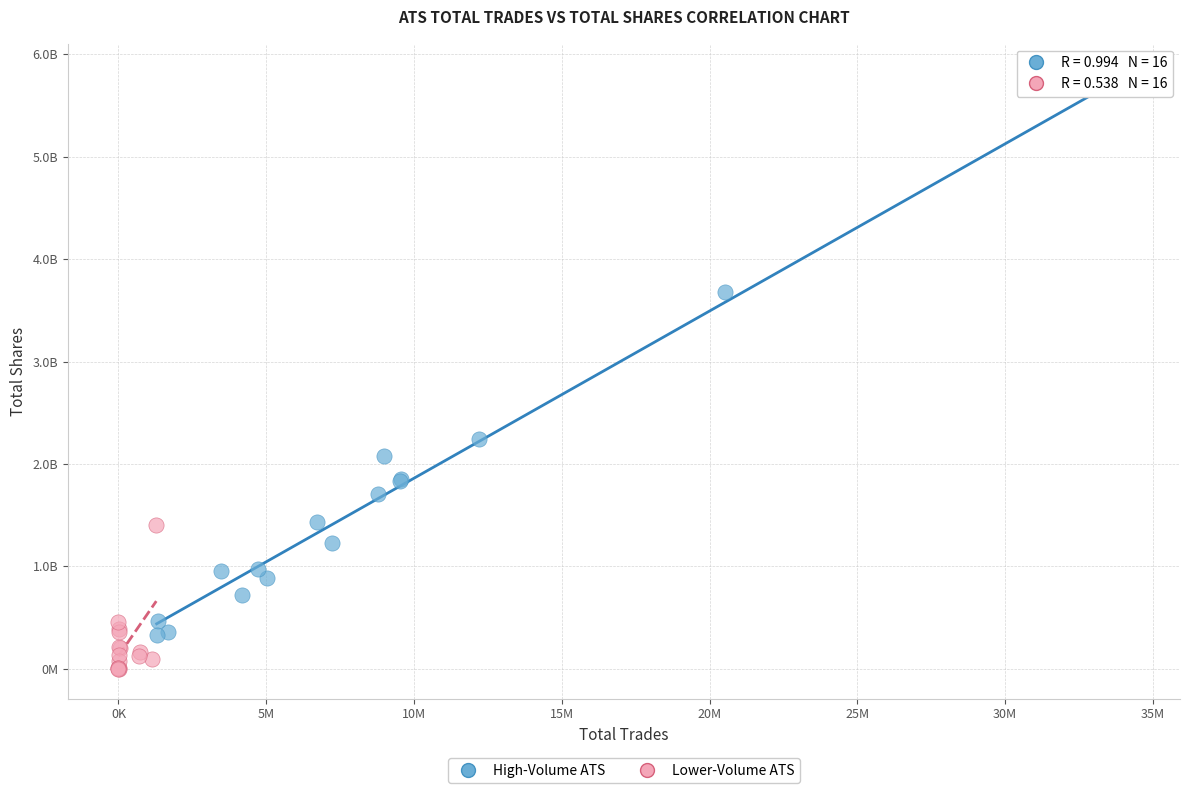

Which series has the widest spread of Y values?

High-Volume ATS